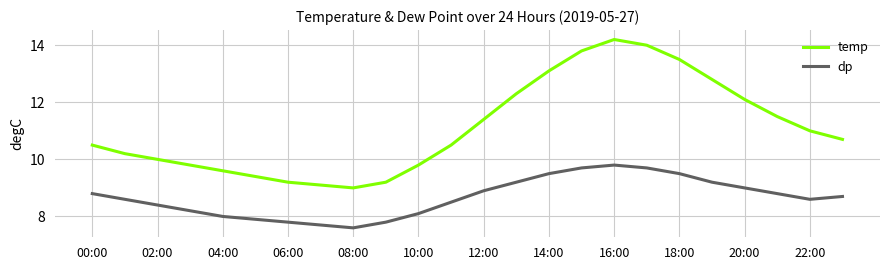

True or false: temp and dp cross at least once.

False